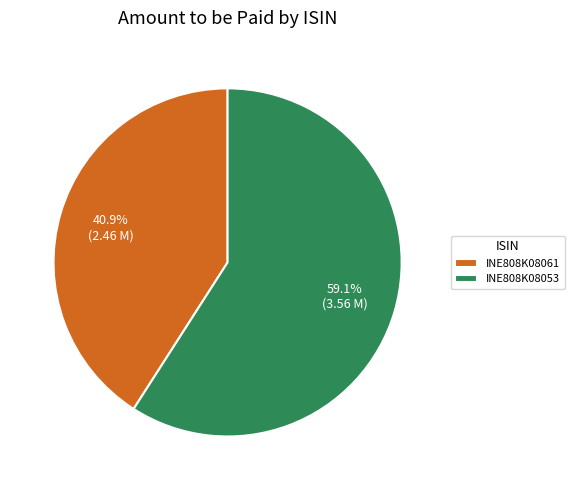

How many slices are in this pie chart?

2